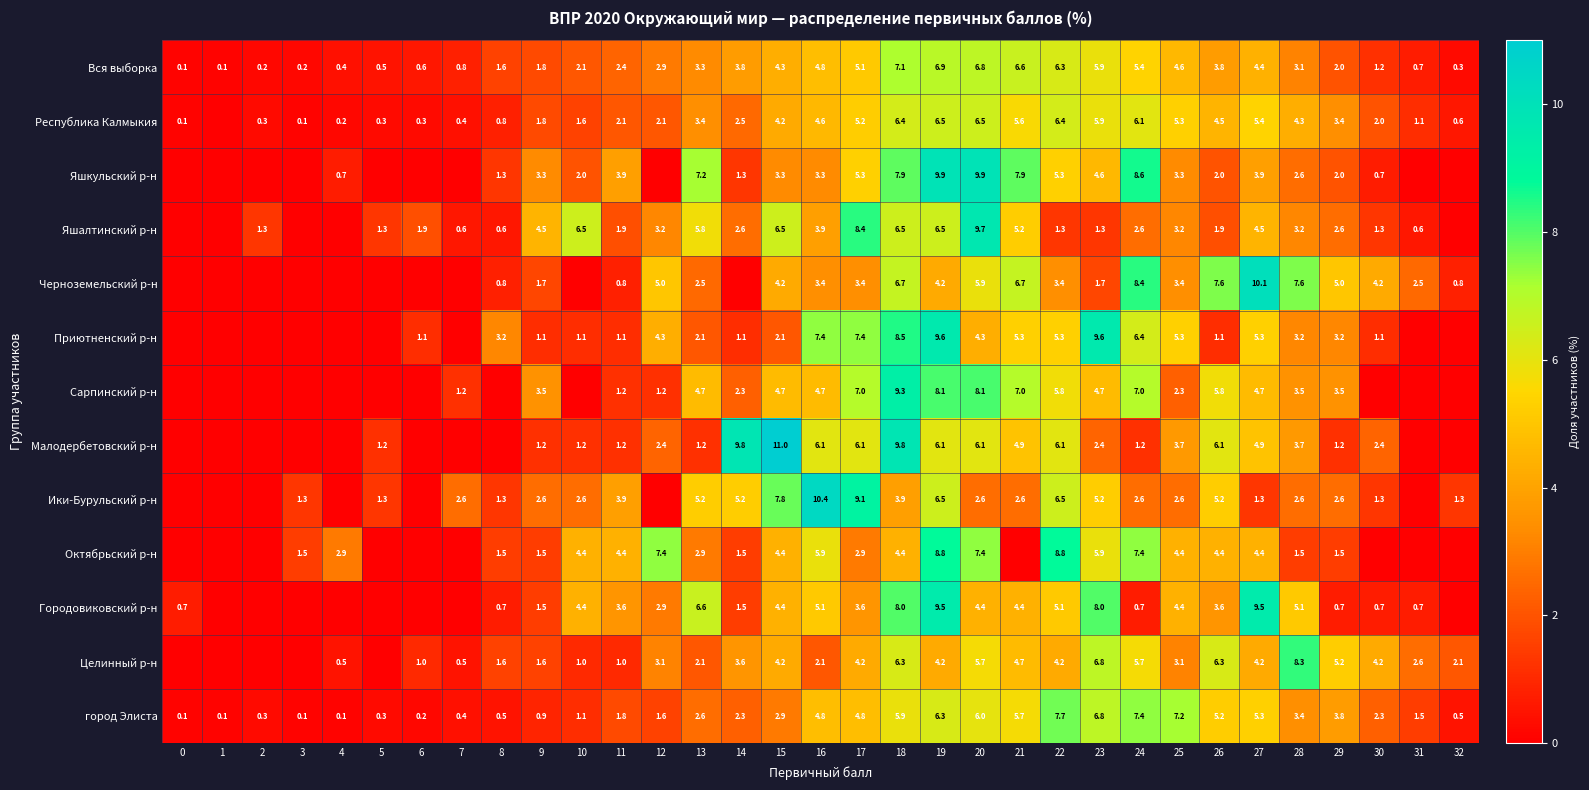

Which label corresponds to the smallest value in the chart?

1